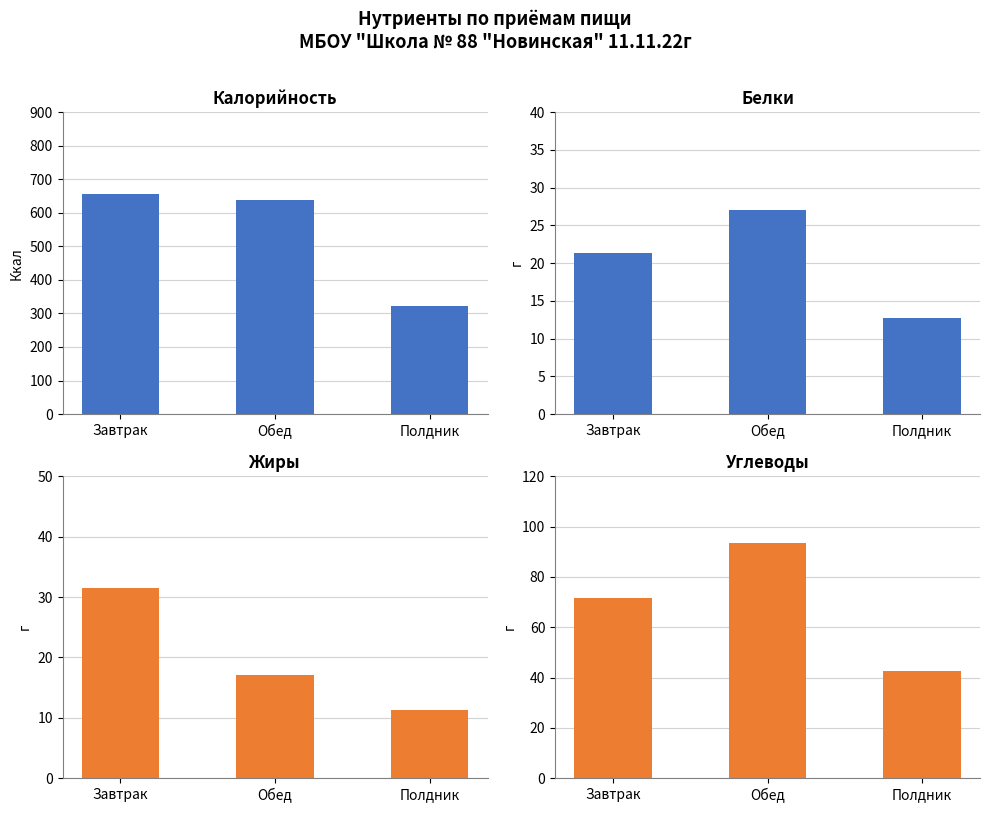

What is the difference between the maximum and minimum values in the Жиры series?

20.2